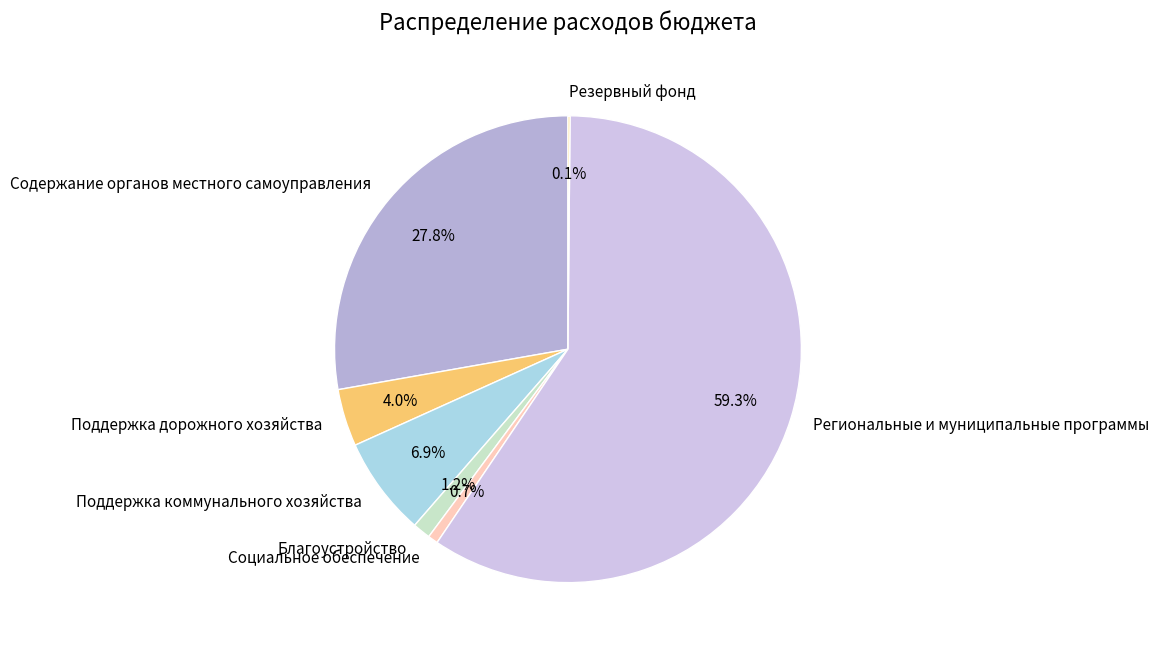

Approximately how many times larger is the value at Благоустройство compared to Поддержка дорожного хозяйства?

0.3